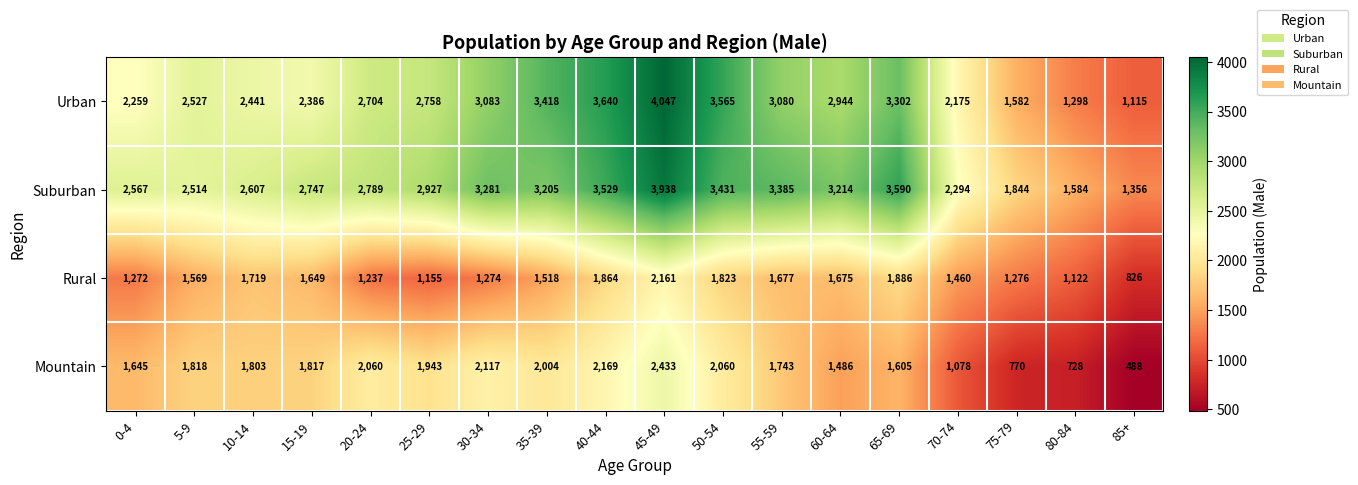

Which series has the largest total across all categories?

Suburban